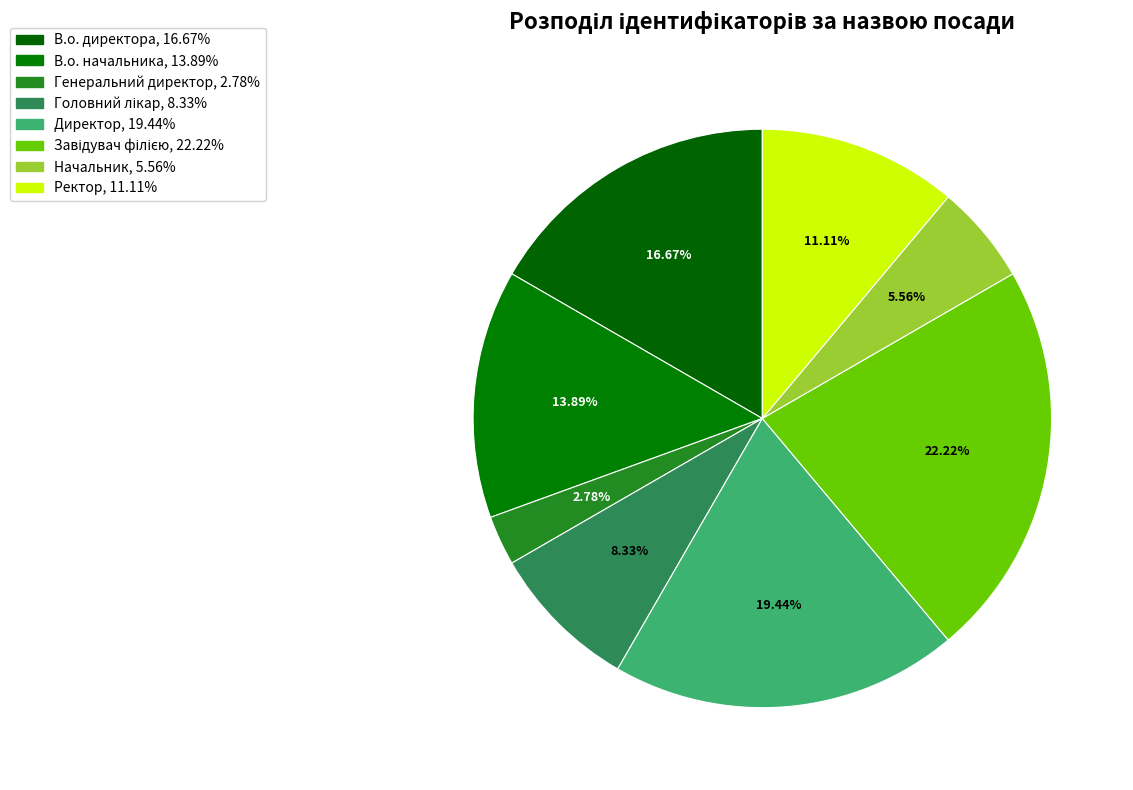

What portion of the pie excludes Ректор?

88.9%